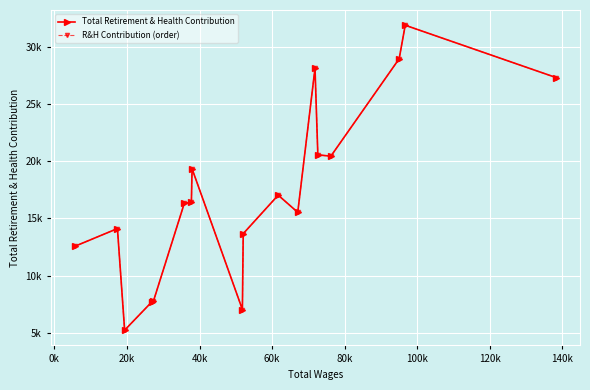

Reading left to right, extract all data points from this chart.

Total Retirement & Health Contribution: 12569	14113	5224	7675	7765	16328	16425	19347	7030	13668	17037	15535	28133	20564	20446	28970	31903	27329
R&H Contribution (order): 27329	31903	28970	20446	20564	28133	15535	17037	13668	7030	19347	16425	16328	7765	7675	5224	14113	12569